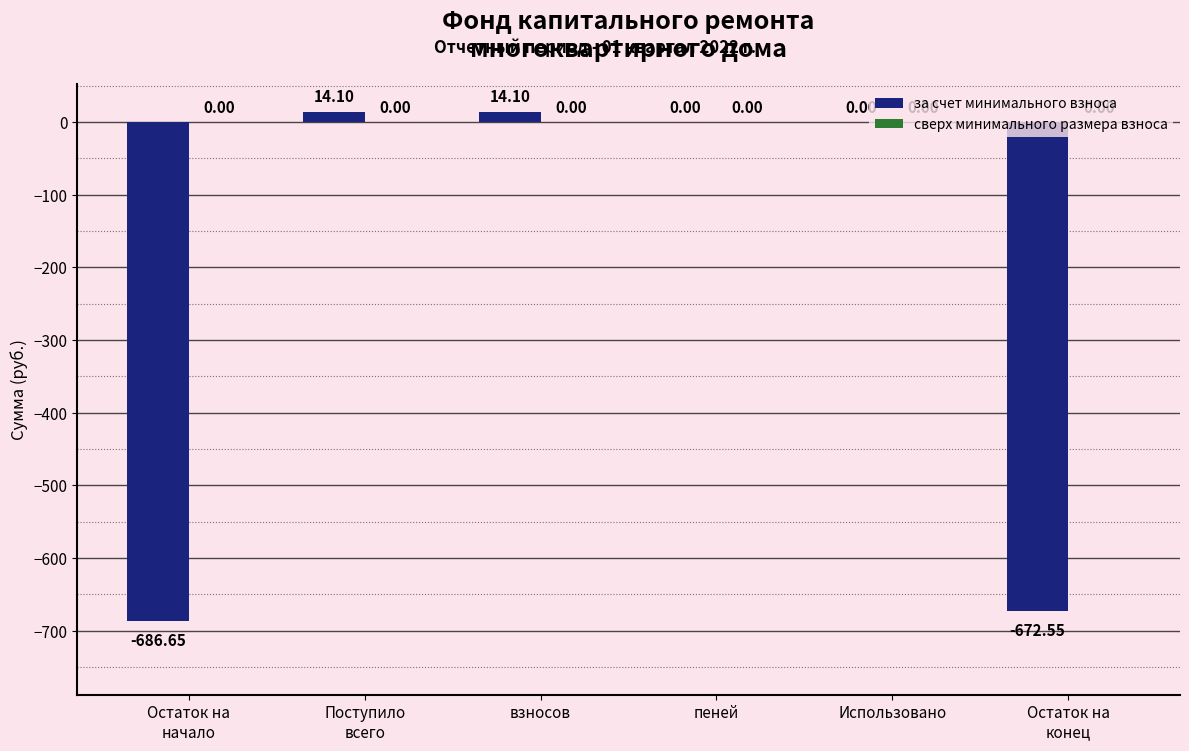

What is the sum of all values?

-1331.0